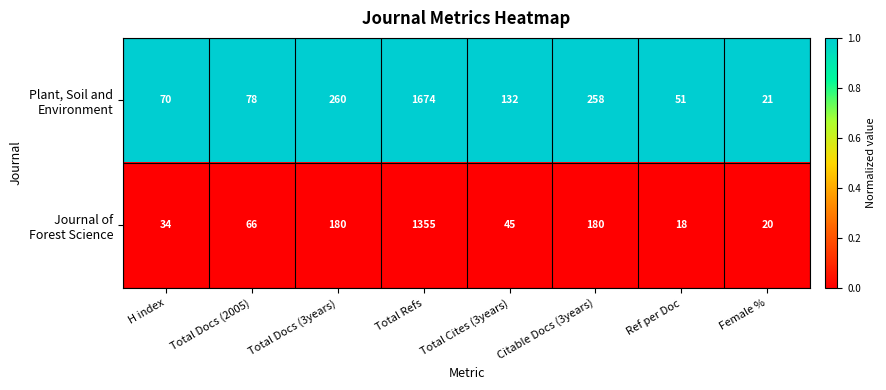

What is the minimum value shown in the chart?

18